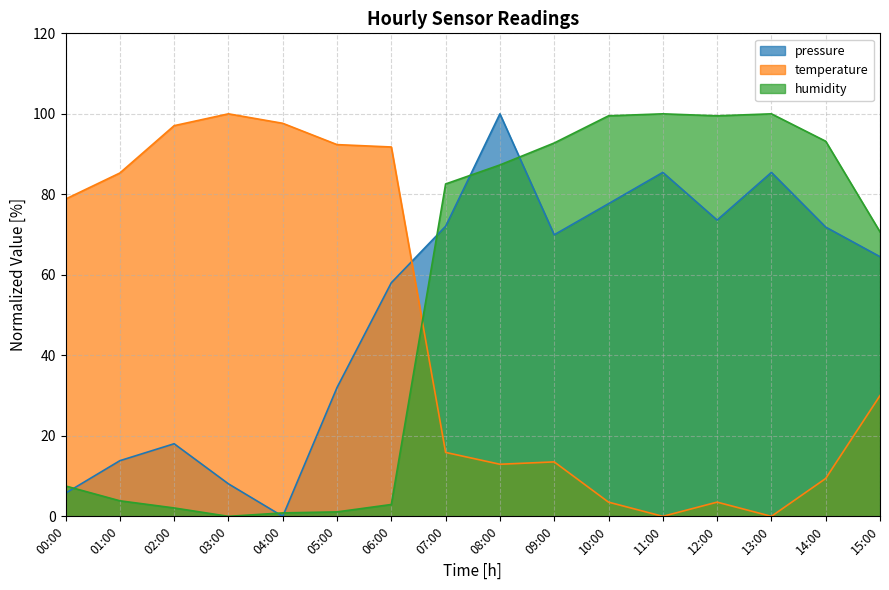

How many positive values does the pressure series have?

15